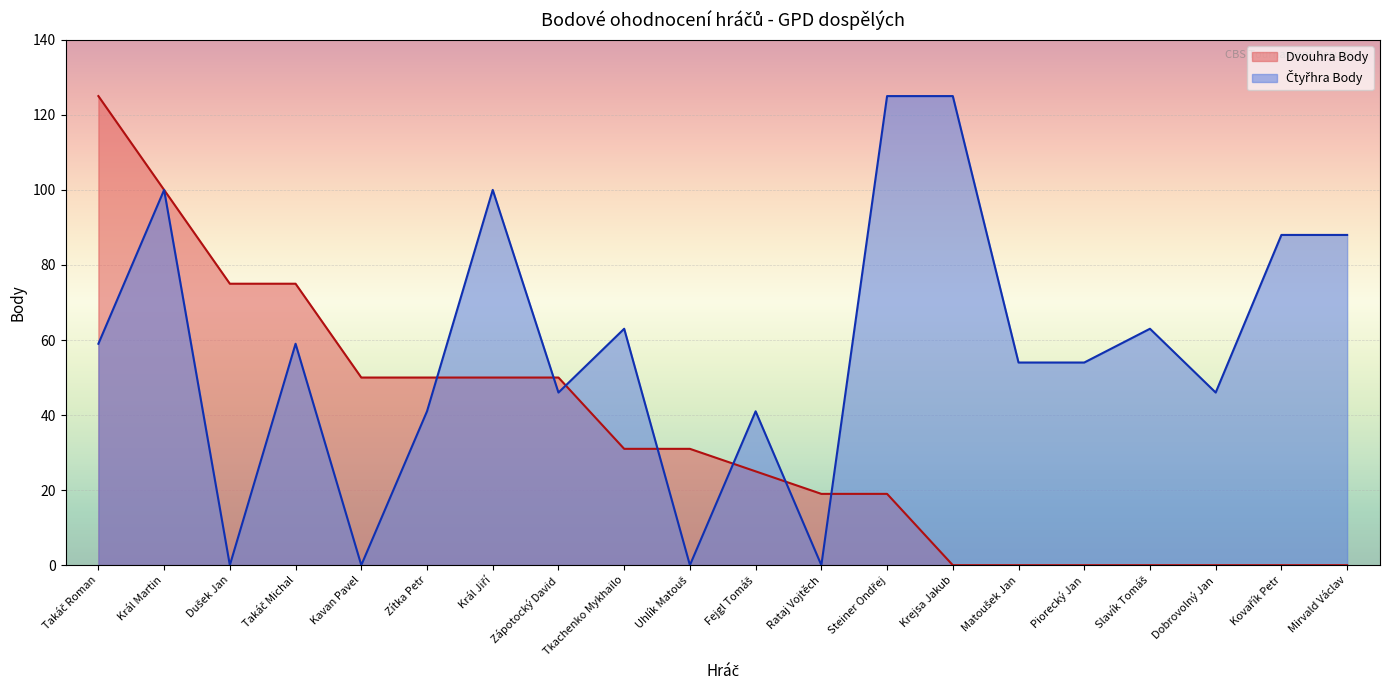

What is the total value across all series at Mirvald Václav?

88